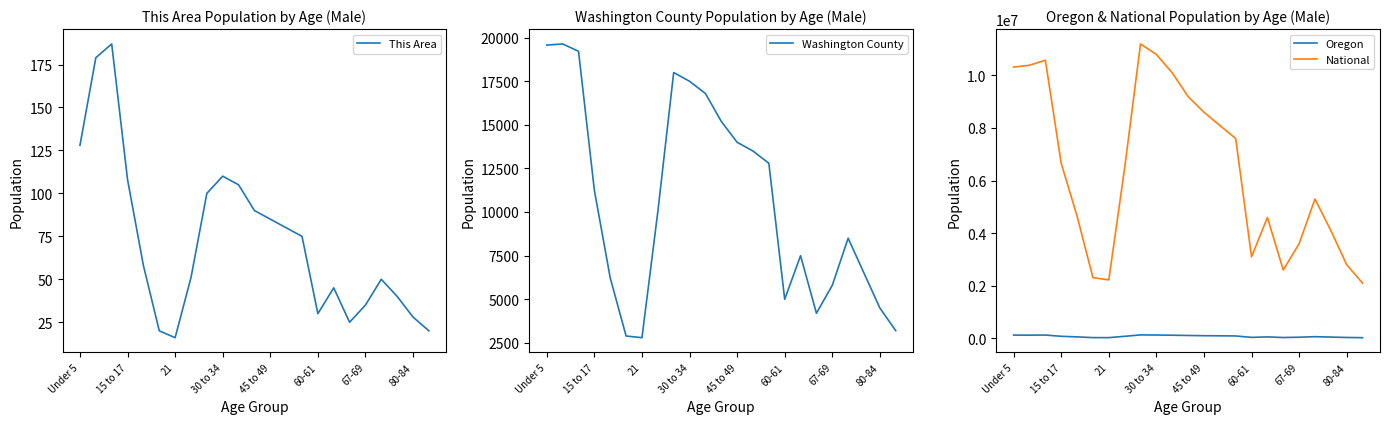

True or false: Oregon has a value of 90000 at 14.

True